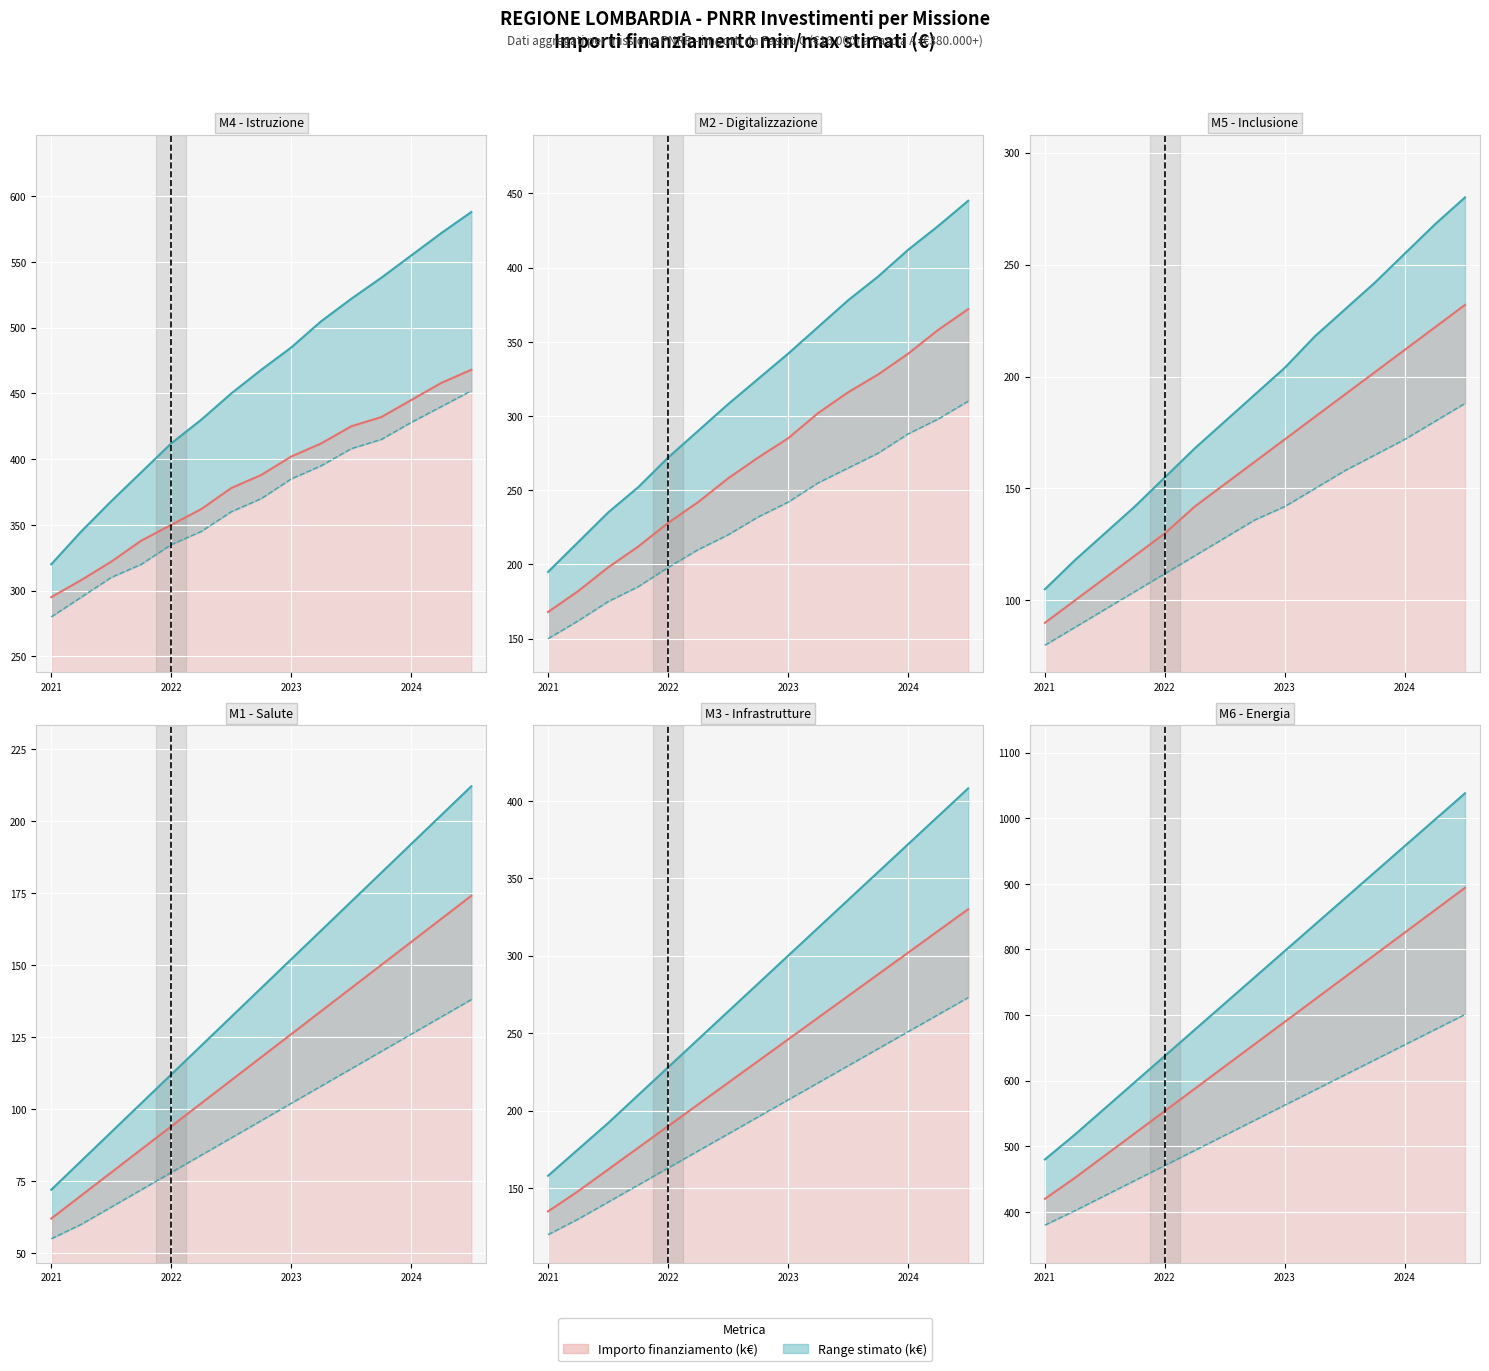

True or false: Min stimato and Importo attuale intersect in this chart.

False